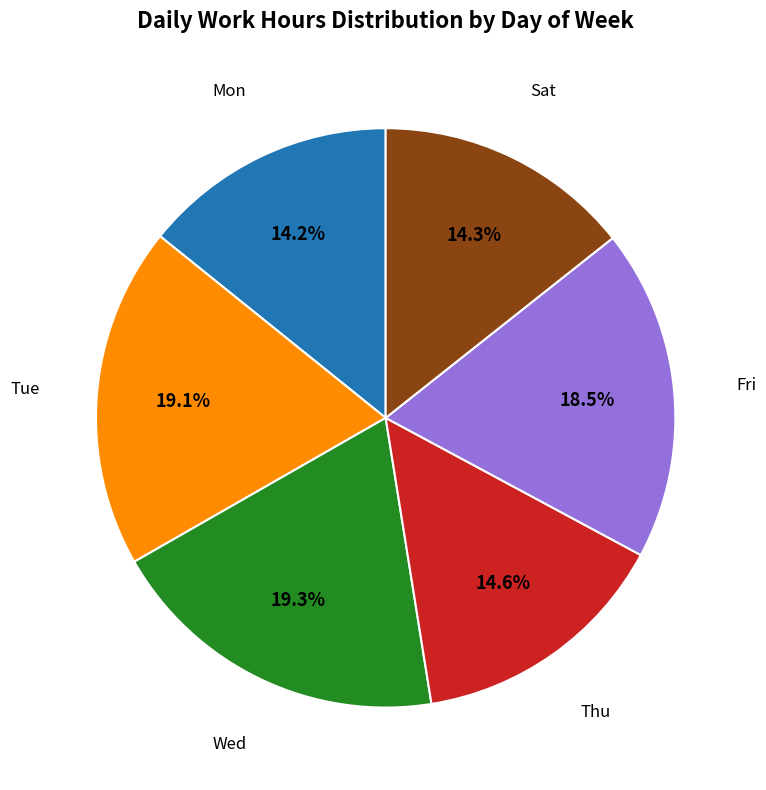

Does any single category account for the majority?

No